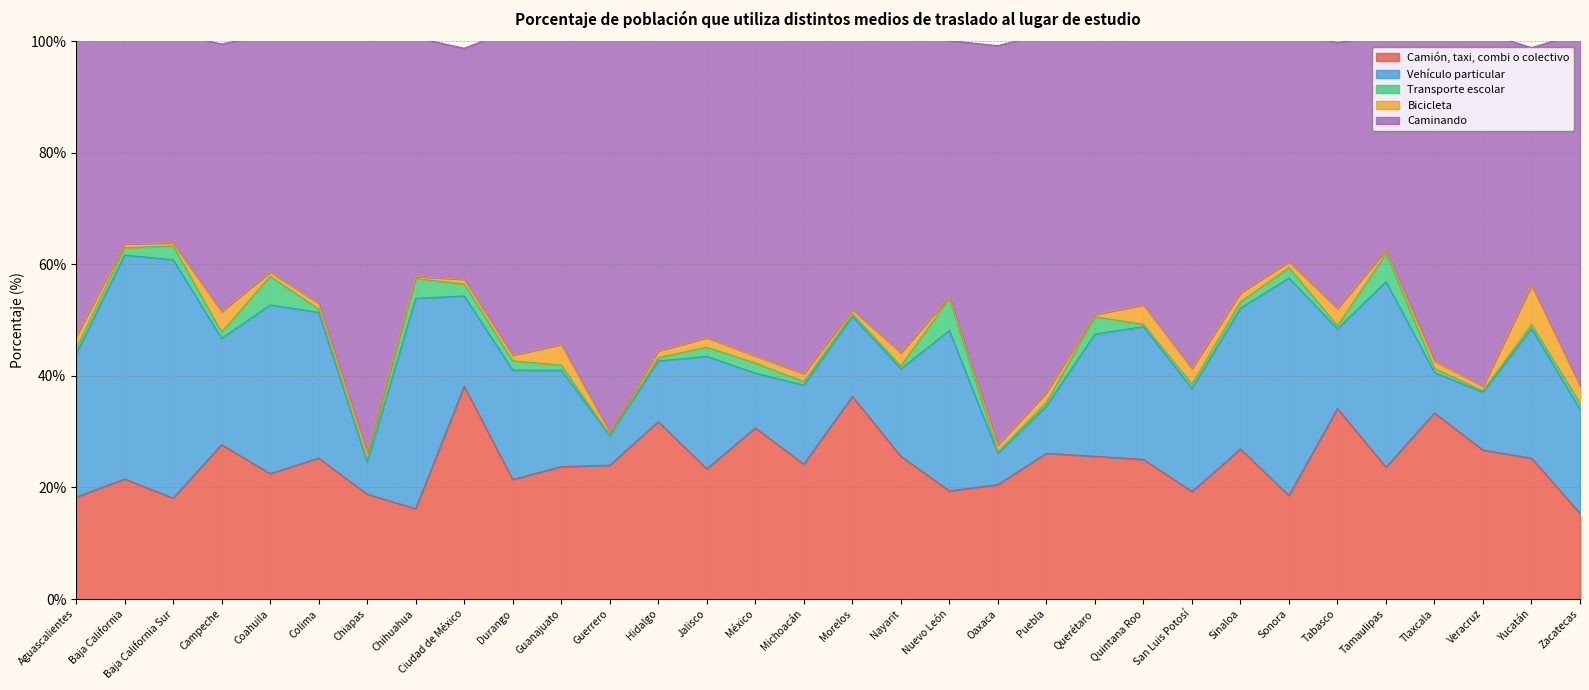

Where is the first local minimum for Caminando?

Baja California Sur